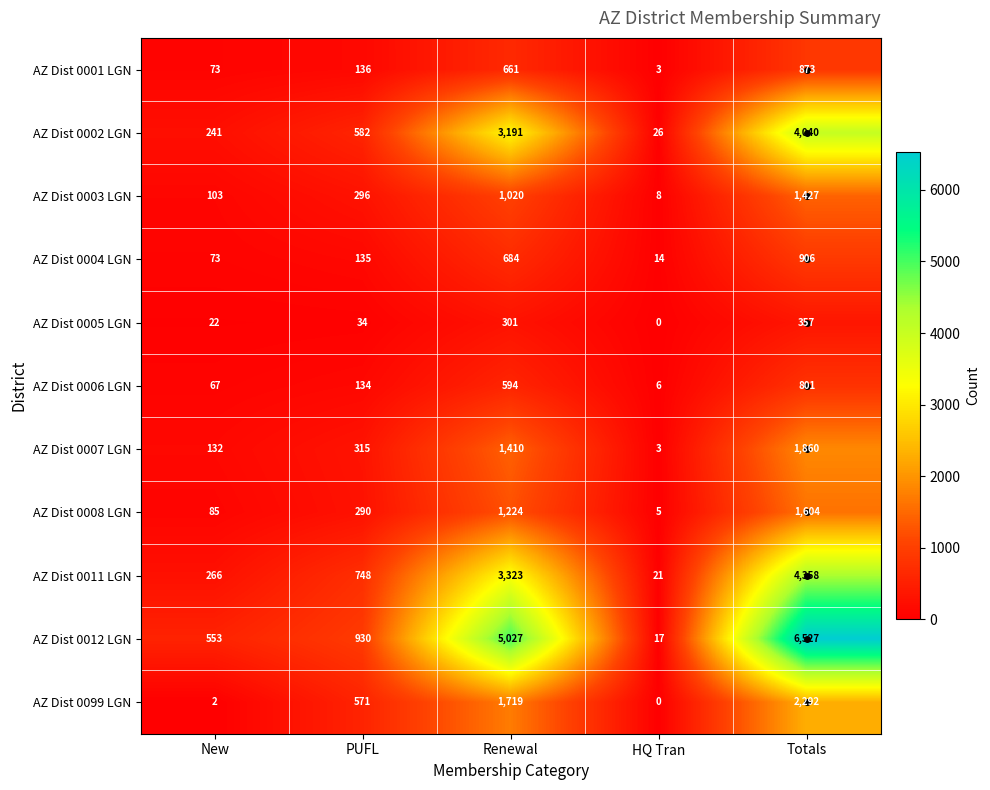

Is it true that AZ Dist 0001 LGN equals 2 at HQ Tran?

False